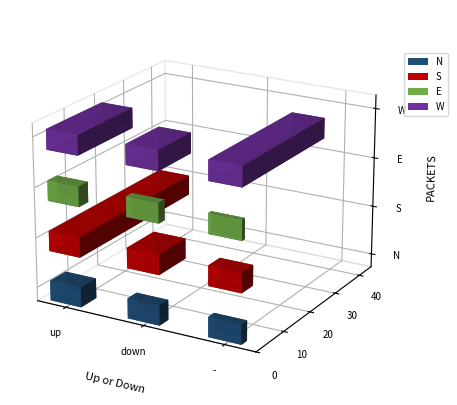

How many groups of bars are there?

3